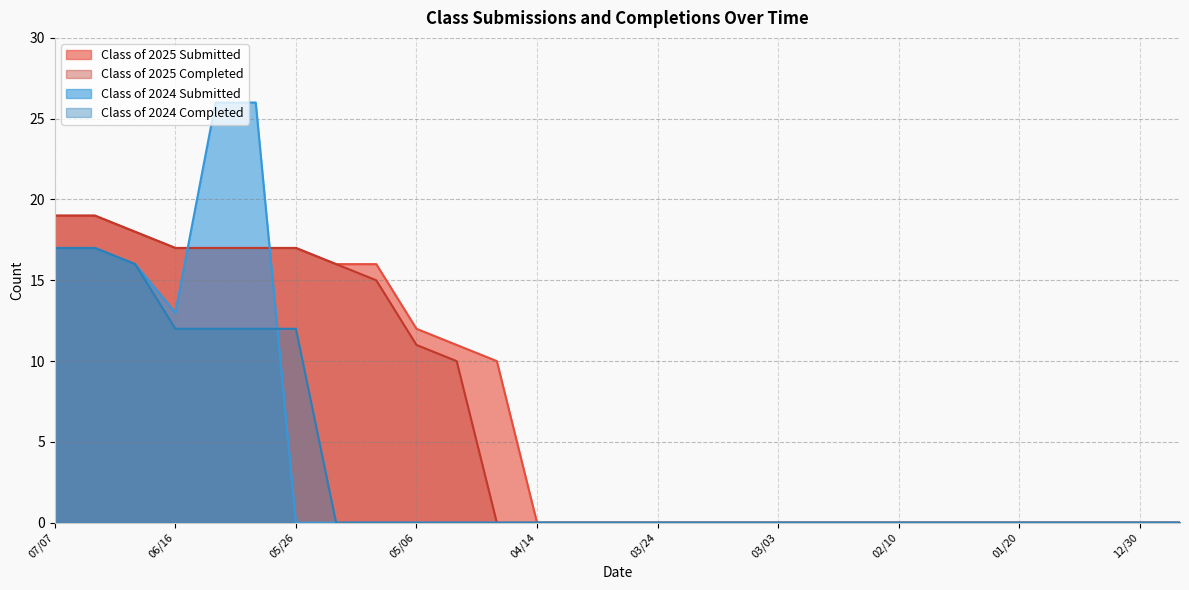

What is the average value of the Class of 2025 Submitted series?

7